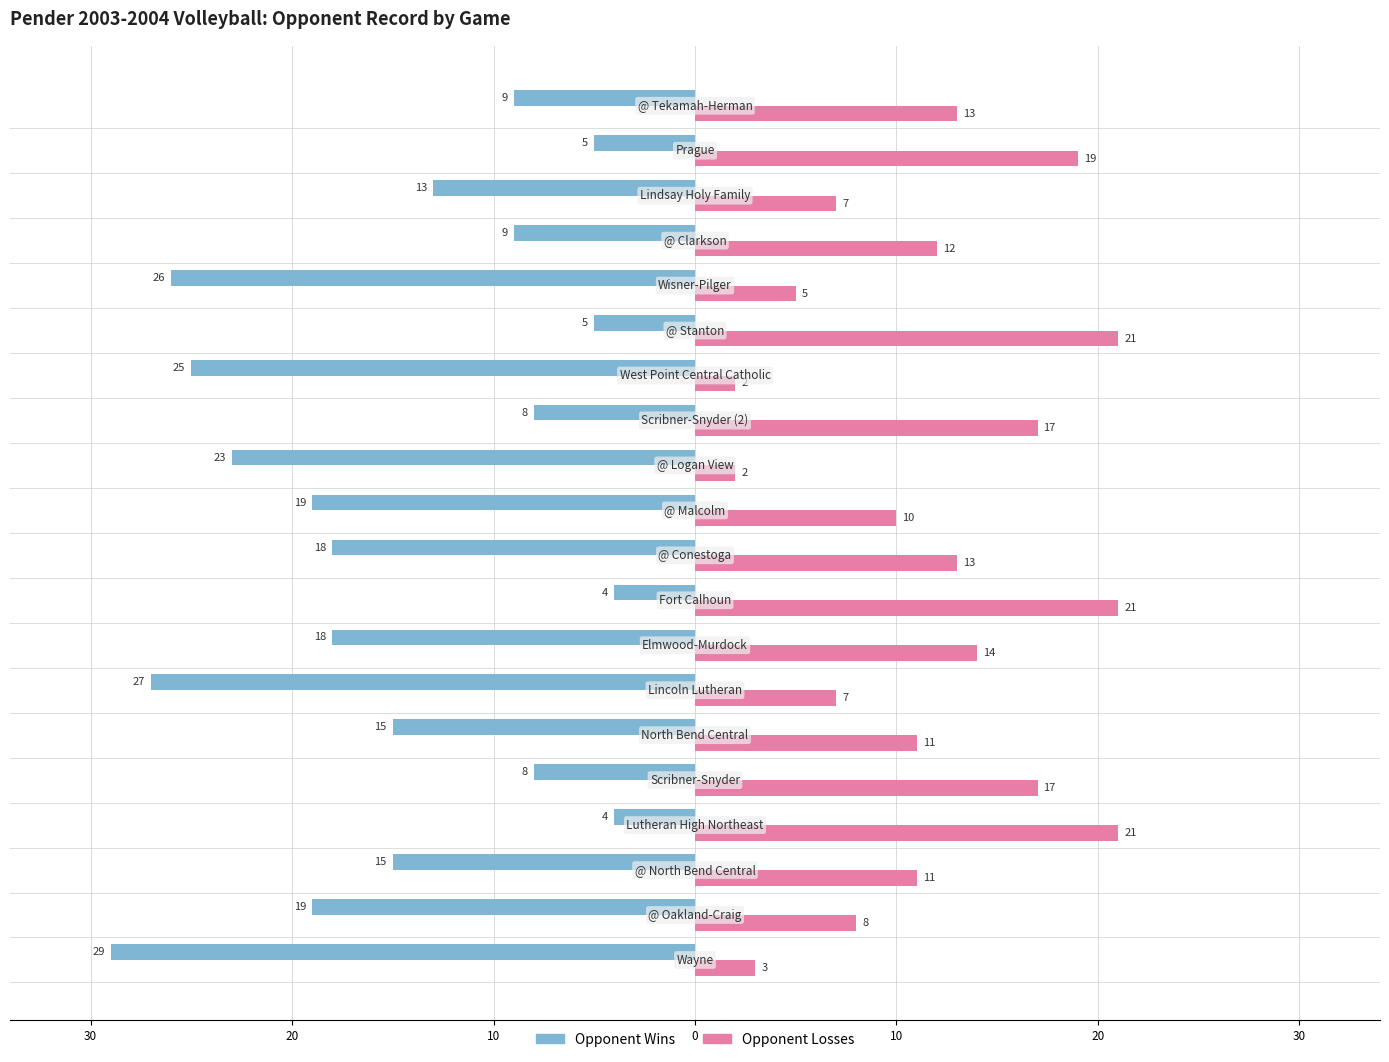

What are all the series names shown in the legend?

Opponent Wins, Opponent Losses